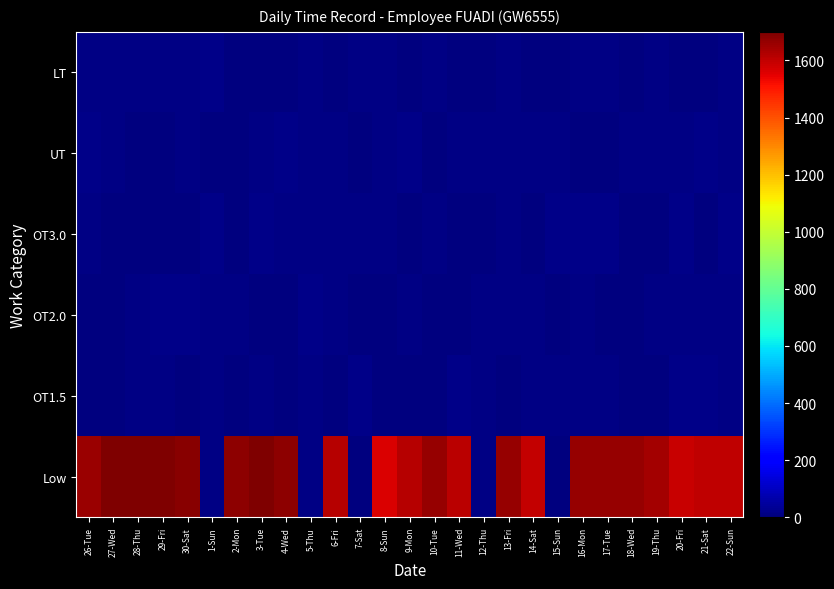

What is the total value across all series at 15-Sun?

47.0